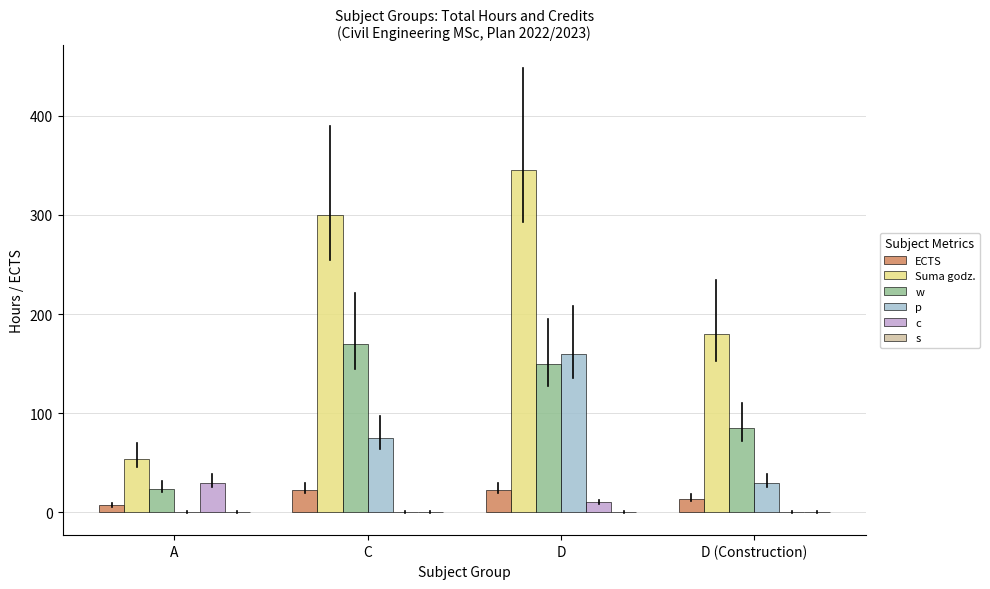

What is the greatest value displayed?

345